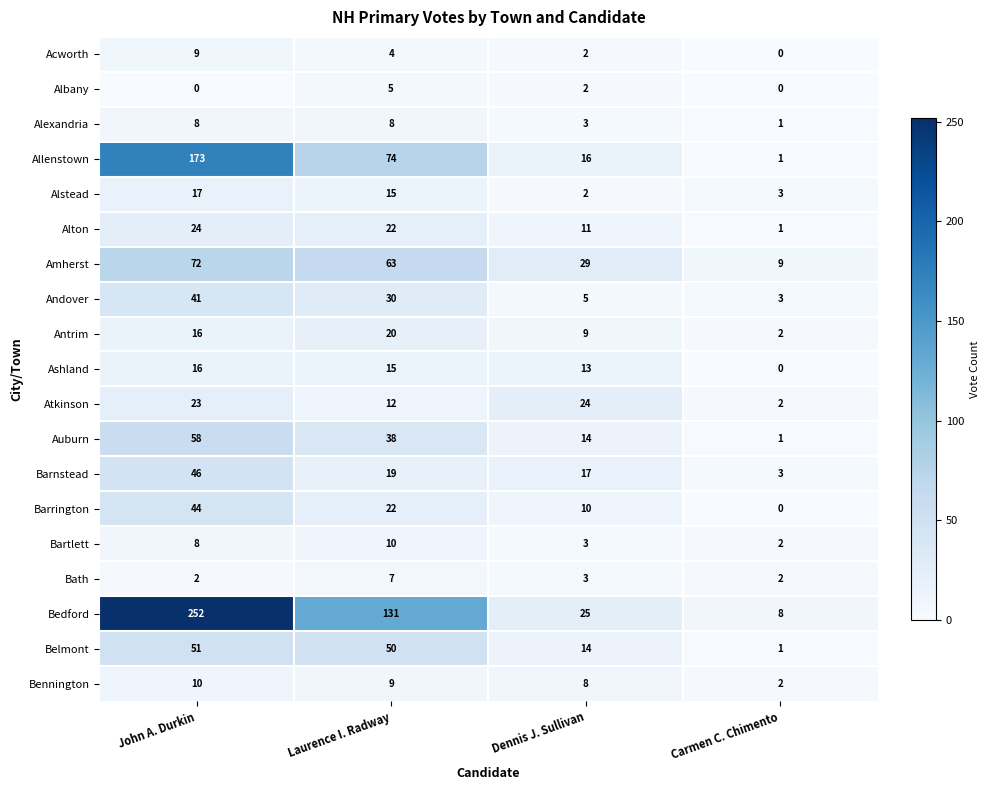

At how many categories does at least one series exceed 0?

4